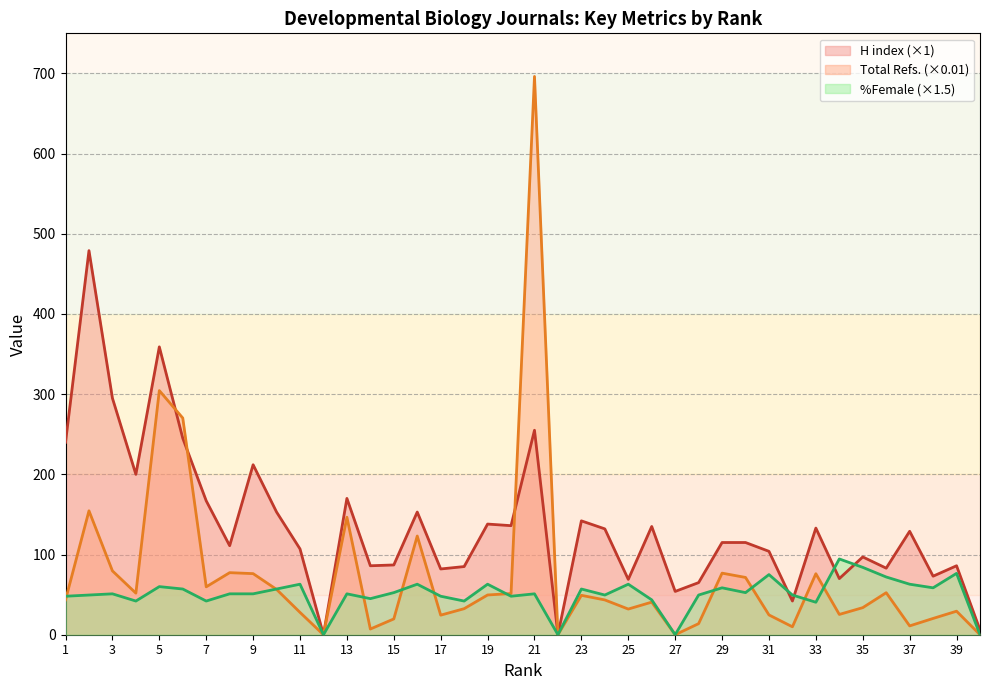

Which category has the lowest value in the Total Refs. series?

12